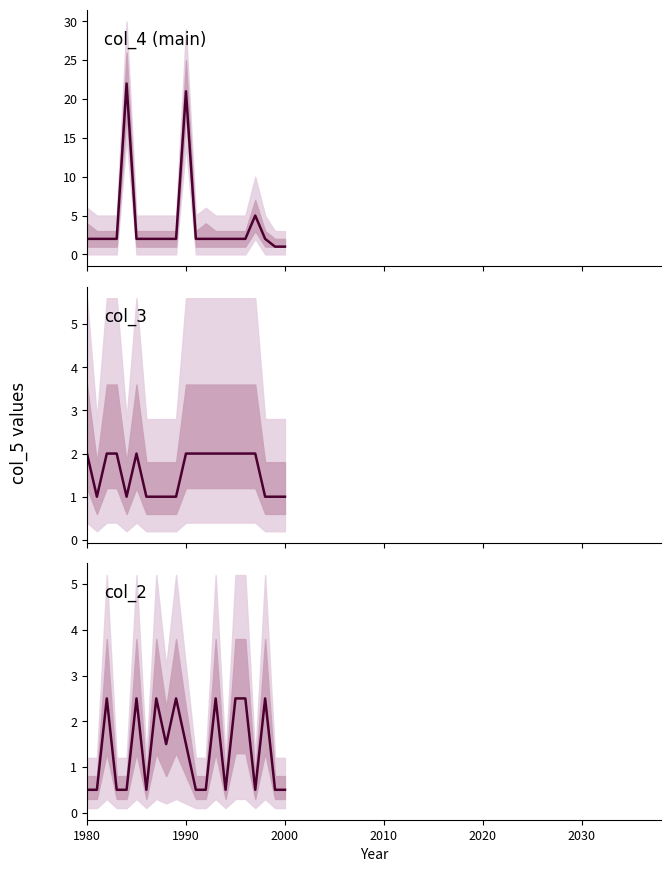

Is this an area chart (filled region under the line)?

No